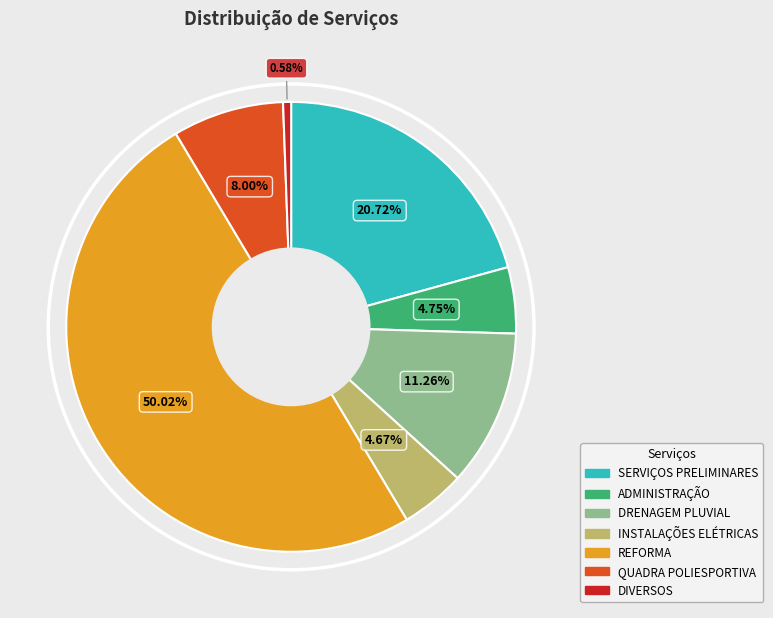

Which category has the biggest portion of the pie?

REFORMA